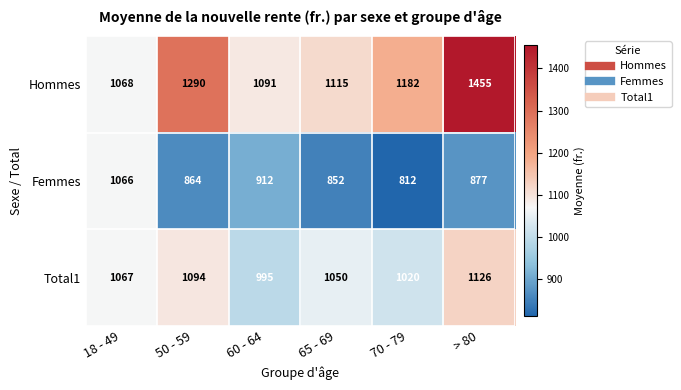

What is the difference between the Femmes values at 50 - 59 and 18 - 49?

202